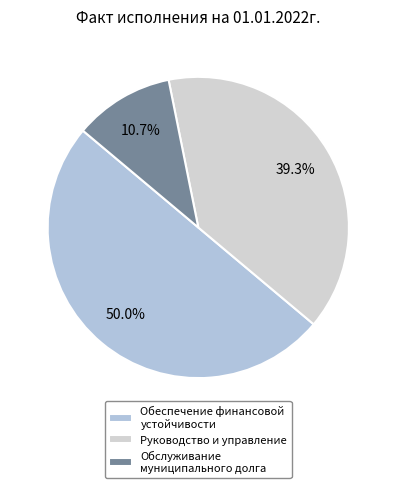

How many segments does this pie chart have?

3